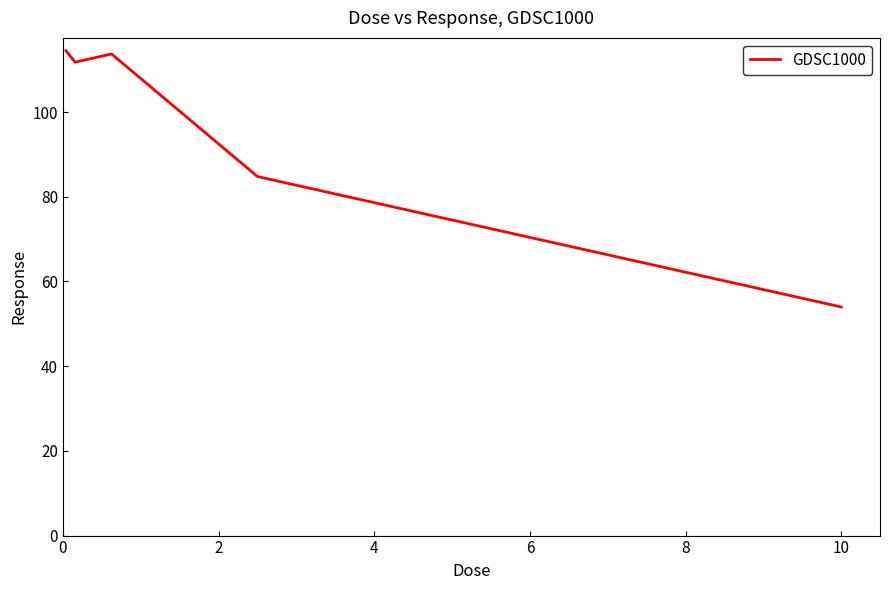

What is the smallest value displayed?

54.0